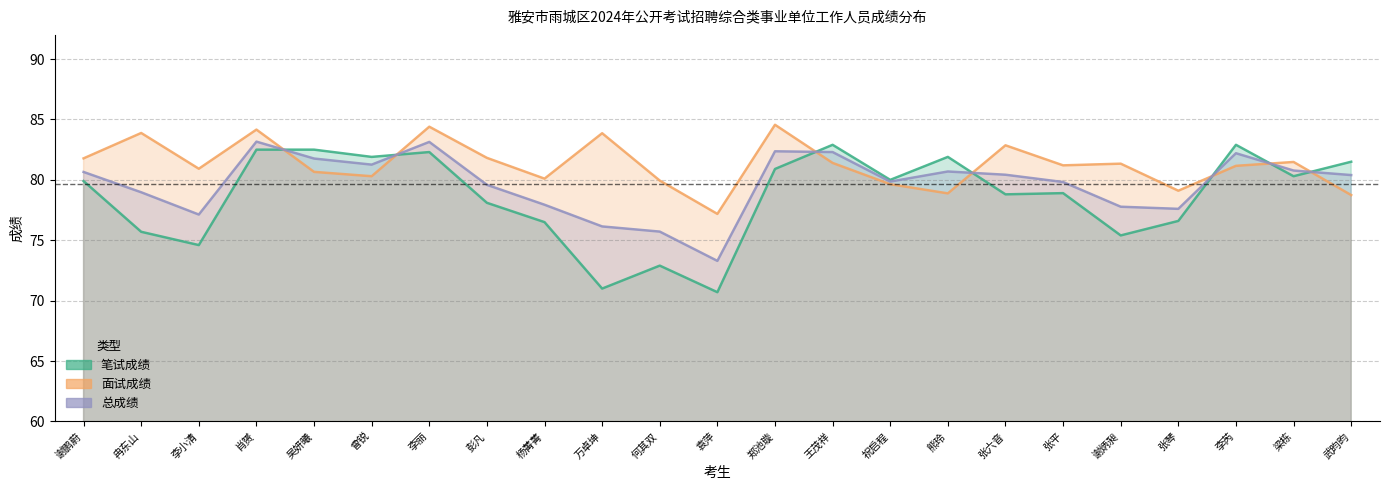

What is the sum of all 总成绩 values?

1833.0